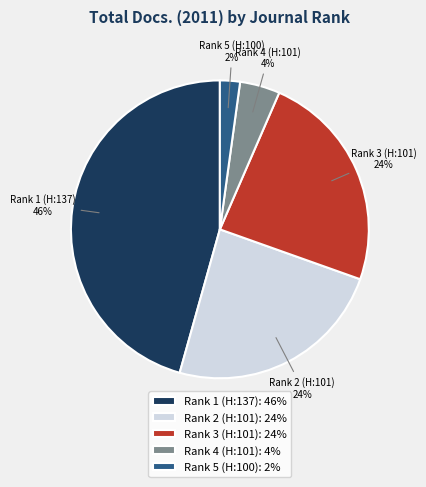

How many slices are in this pie chart?

5